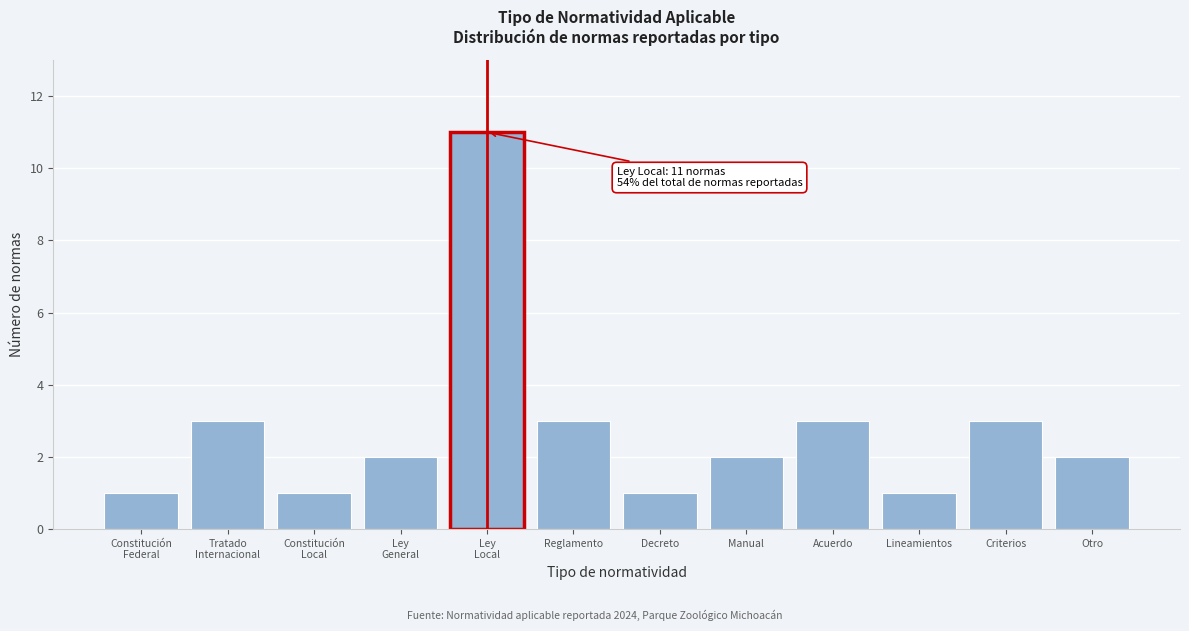

Reading left to right, transcribe all the data shown in this chart.

1	3	1	2	11	3	1	2	3	1	3	2